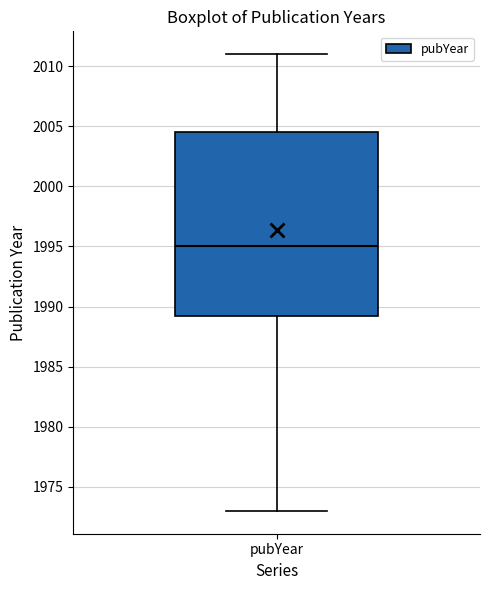

Where is the lower edge of the box for pubYear on the y-axis? The values are not printed on the chart, so give them approximately, as read against the axis.

1989.5